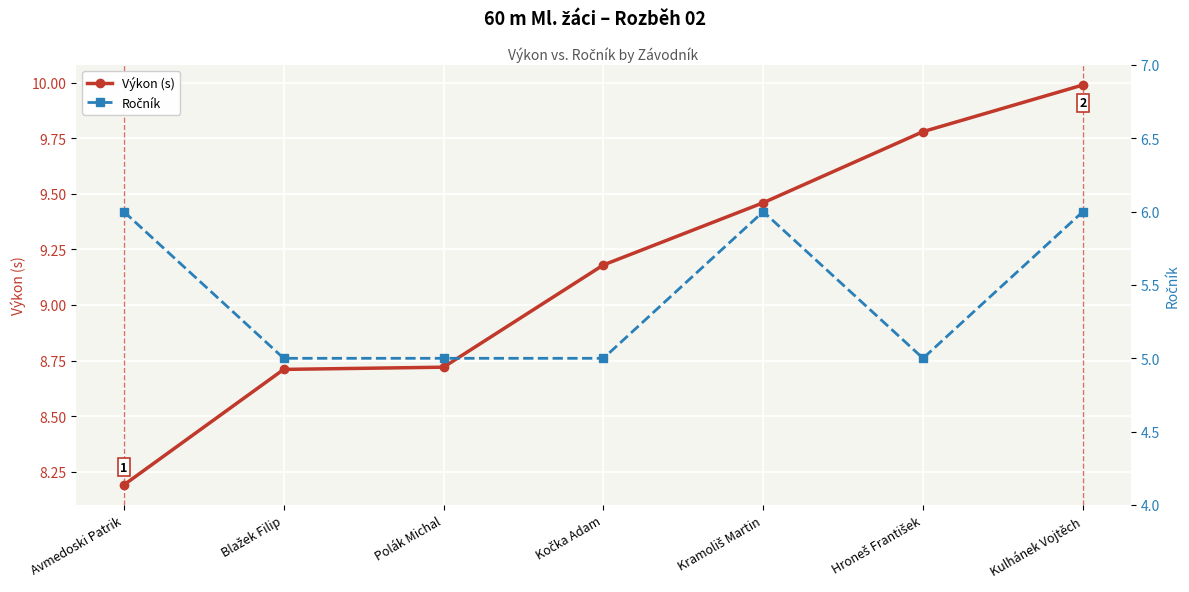

Read the Ročník value at Kramoliš Martin.

6.0